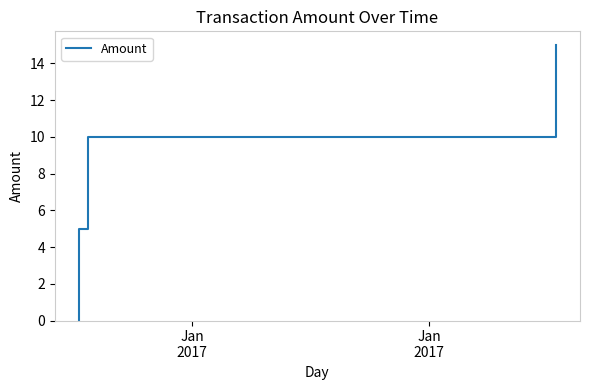

What is the maximum value shown in the chart?

15